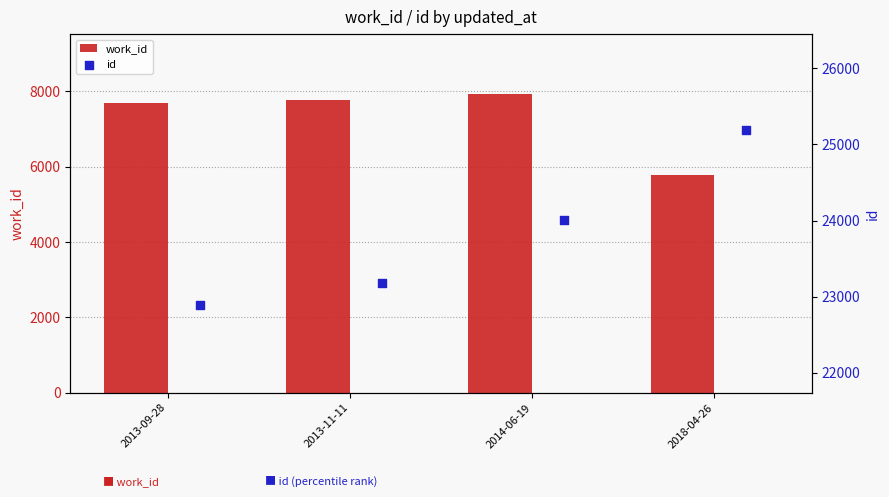

Which series has the largest total across all categories?

id bars